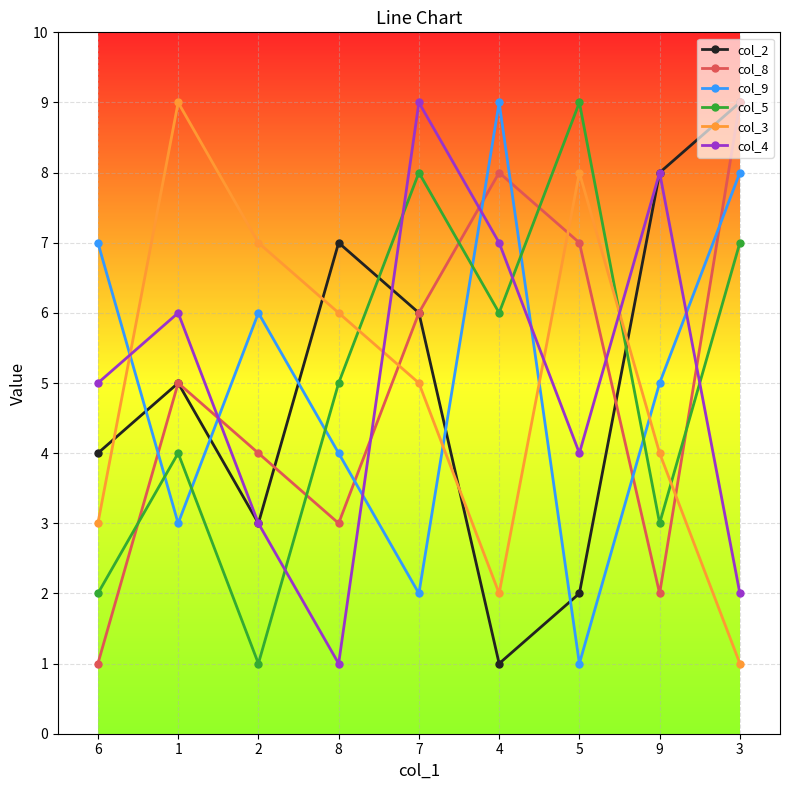

What is the difference between the maximum and second lowest values in the col_4 series?

7